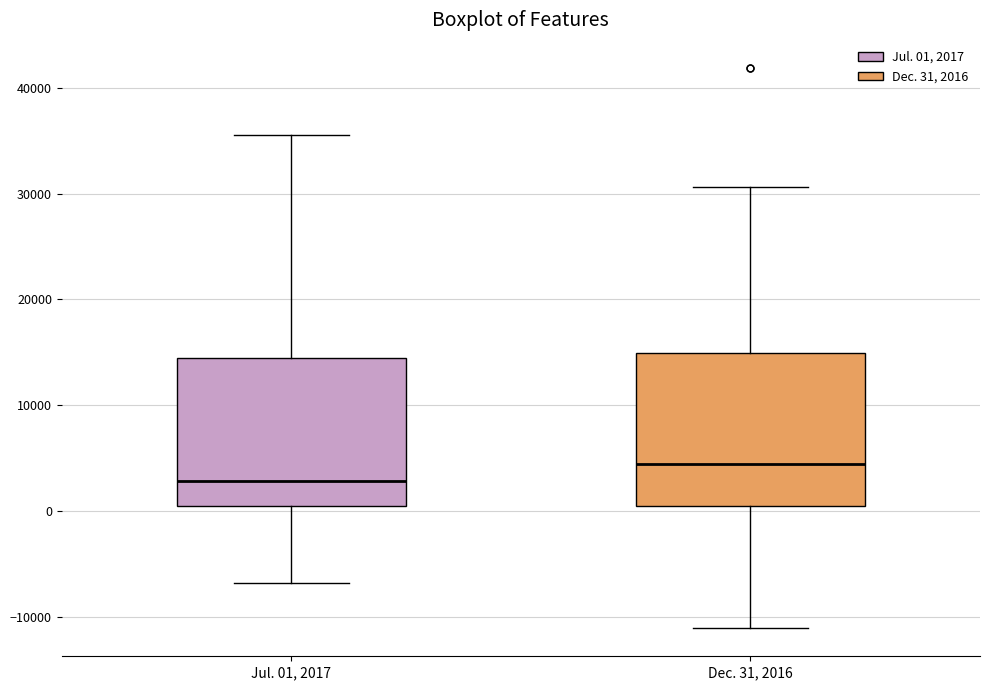

Where is the lower edge of the box for Dec. 31, 2016 on the y-axis? The values are not printed on the chart, so give them approximately, as read against the axis.

1000